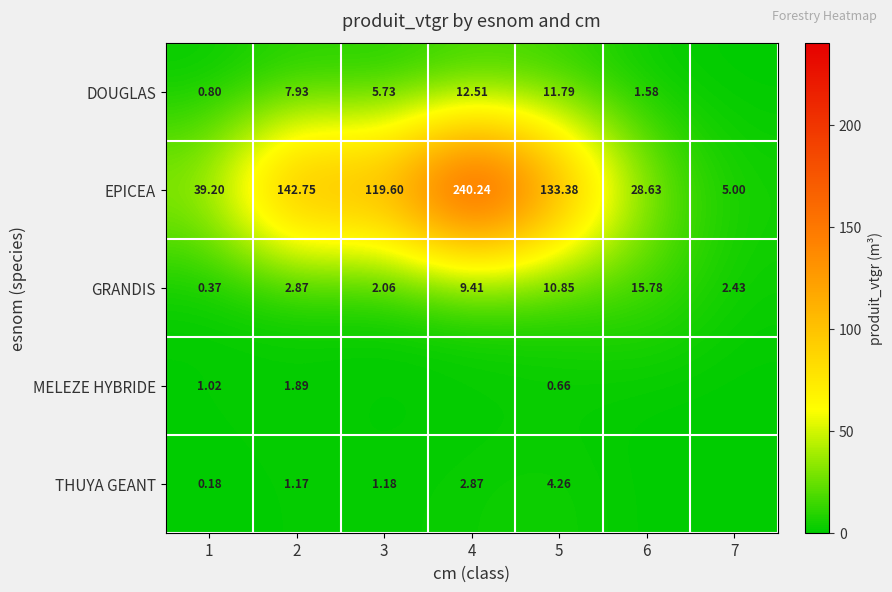

Rank the series at 5 from lowest to highest value.

MELEZE HYBRIDE, THUYA GEANT, GRANDIS, DOUGLAS, EPICEA